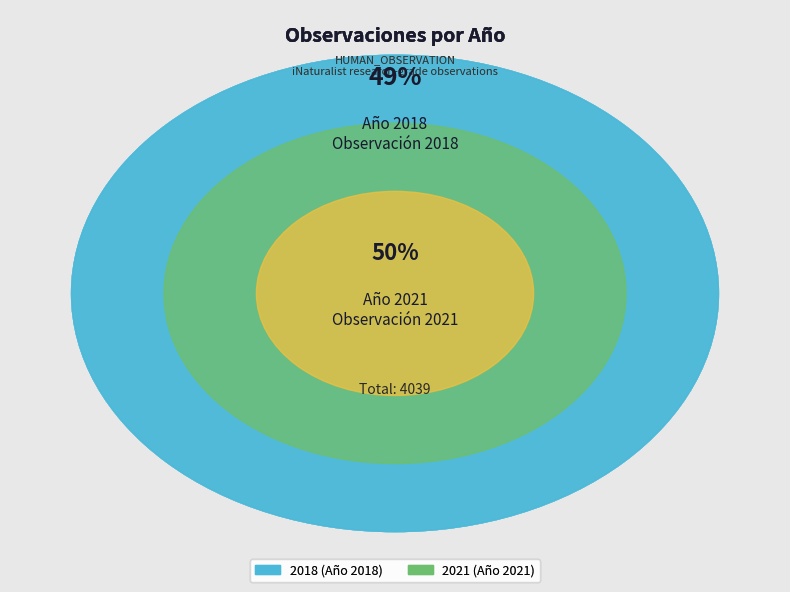

True or false: 2021 accounts for 50% of the total.

True